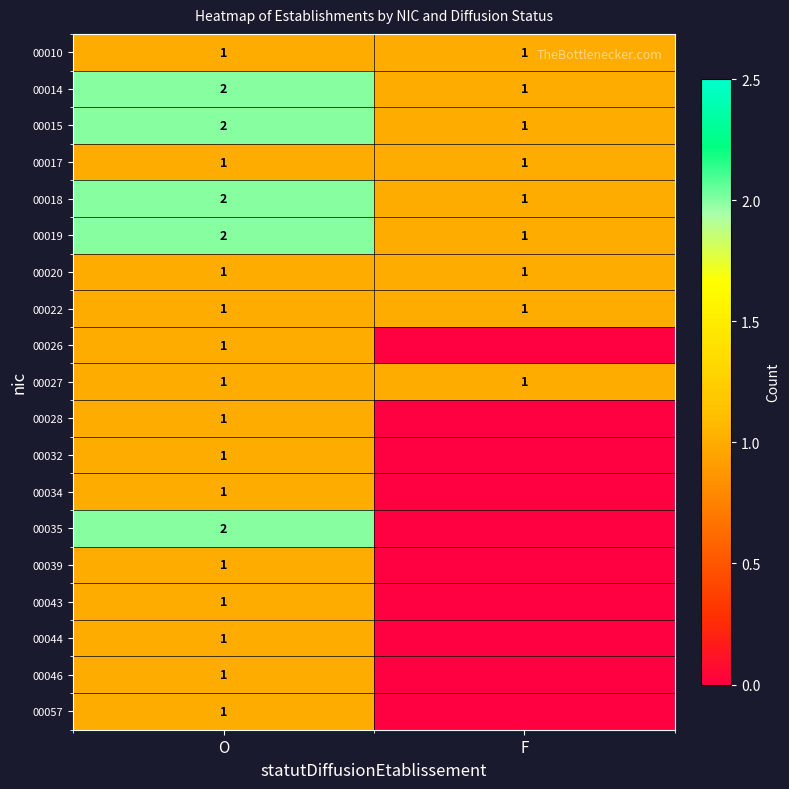

Count the number of categories in the chart.

2